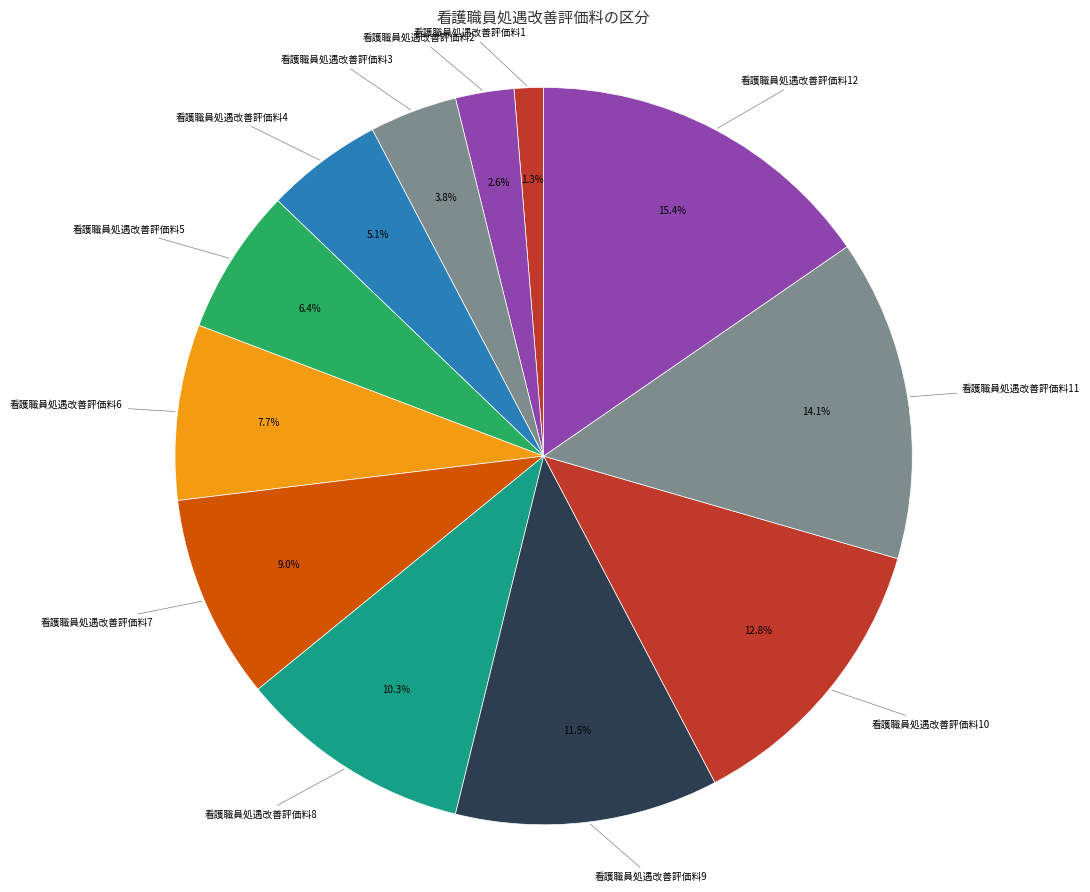

The 看護職員処遇改善評価料2 slice represents 3% of the pie. True or false?

True